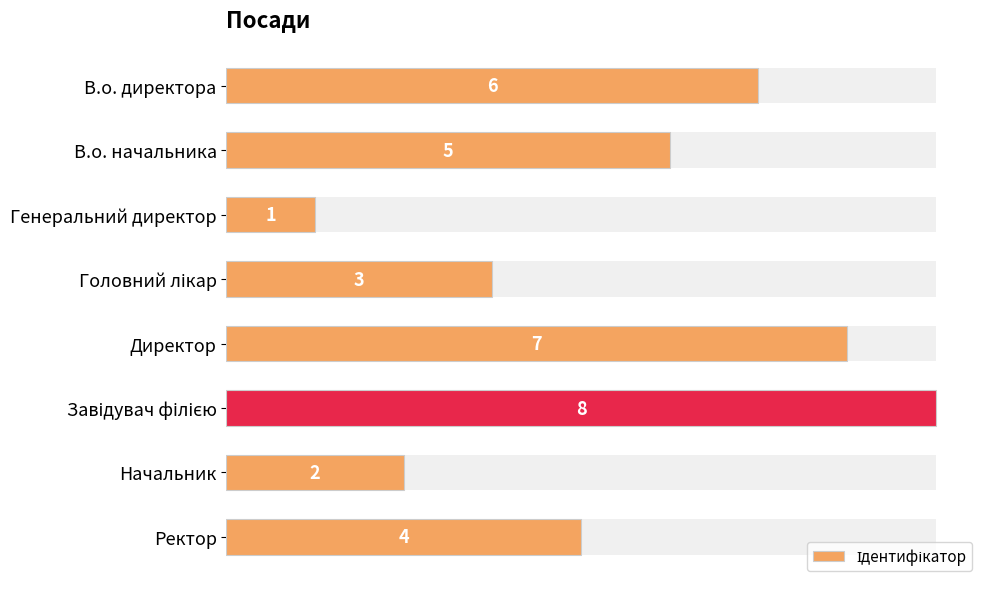

What is the greatest value displayed?

8